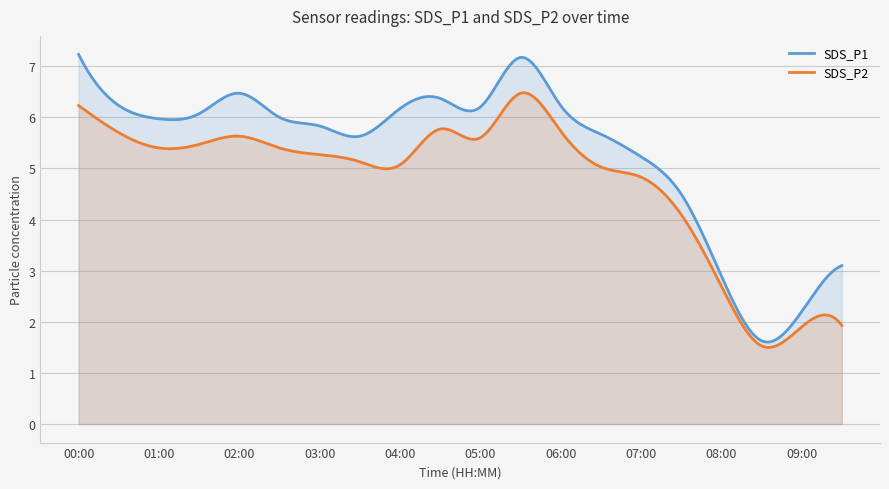

Which series has the largest range (max minus min)?

SDS_P1